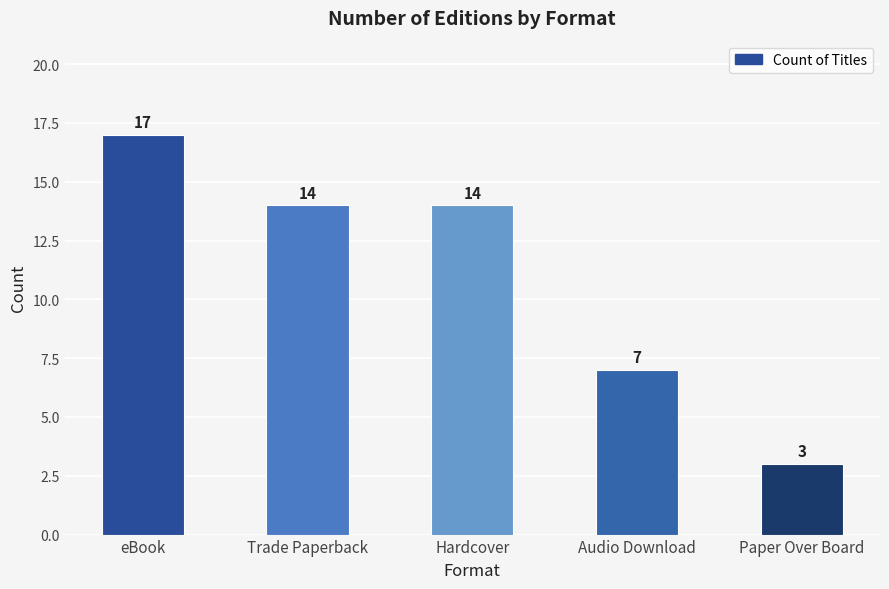

What is the difference between the values at Hardcover and Paper Over Board?

11